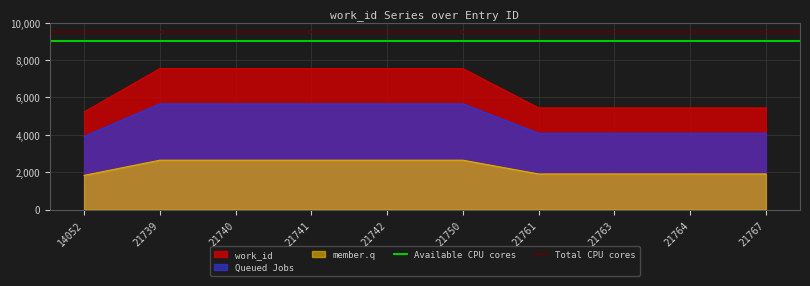

At which label does Available CPU cores reach its peak?

14052